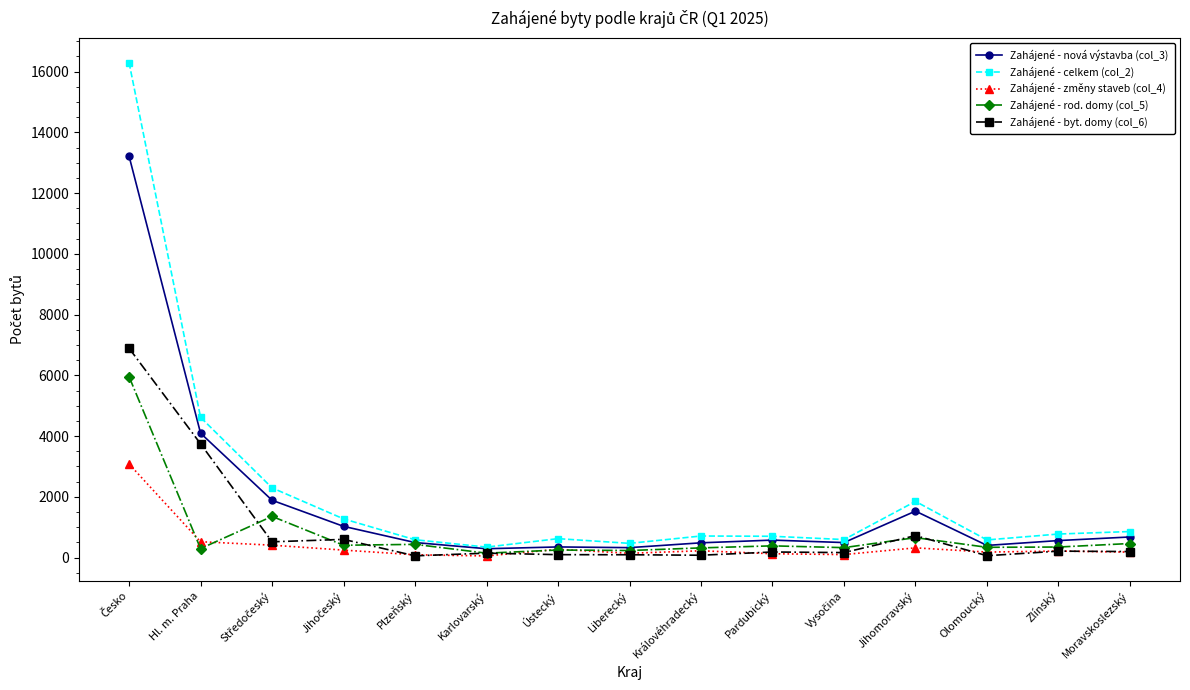

Which series has the largest total across all categories?

Zahájené - celkem (col_2)